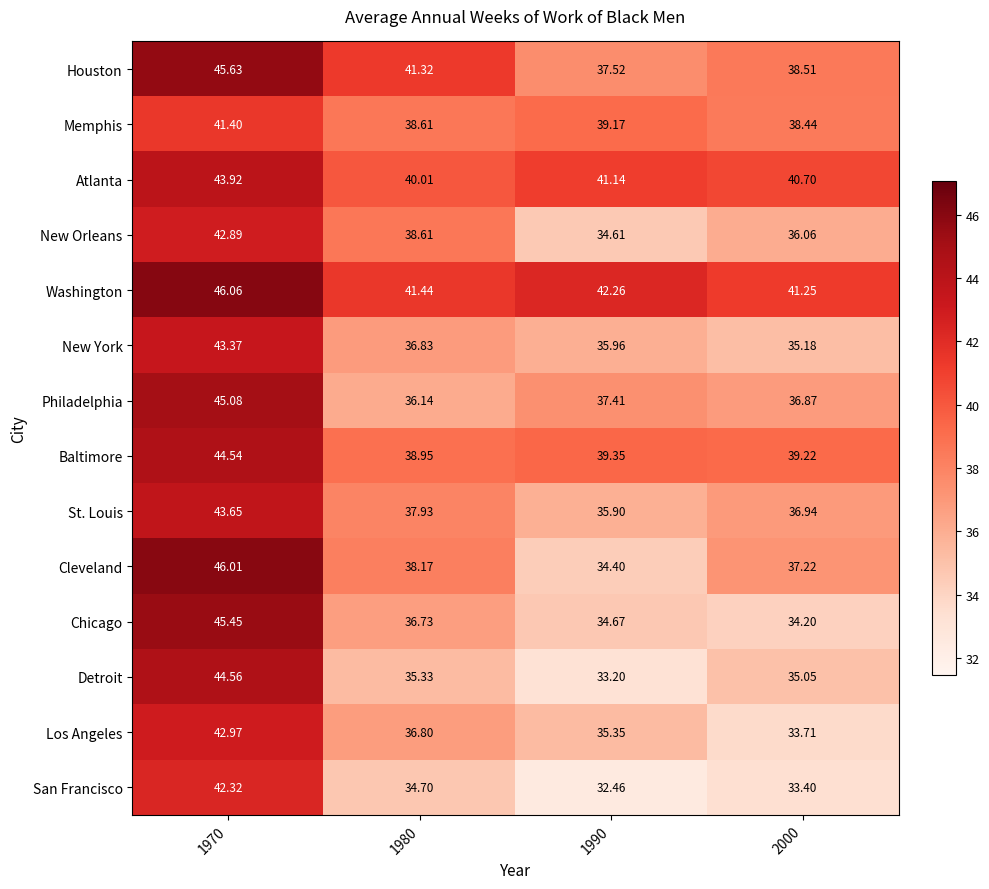

Which series has the largest total across all categories?

Washington